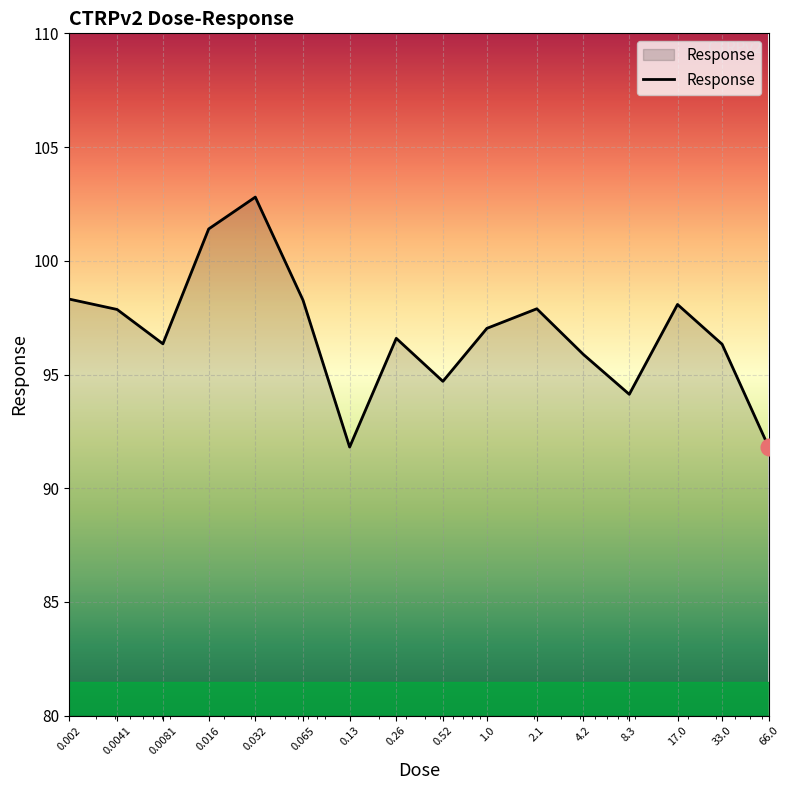

What is the maximum value shown in the chart?

102.8